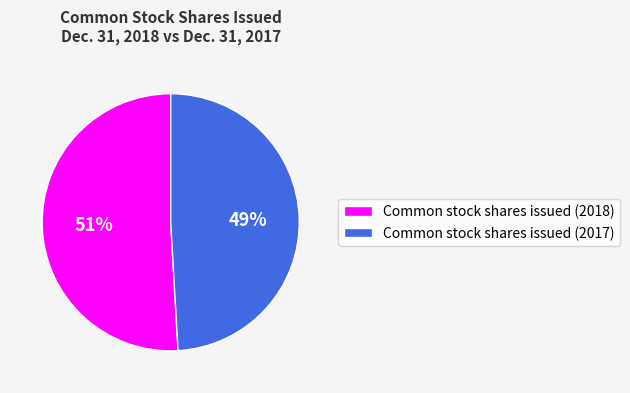

What is the majority slice?

Common stock shares issued (2018)